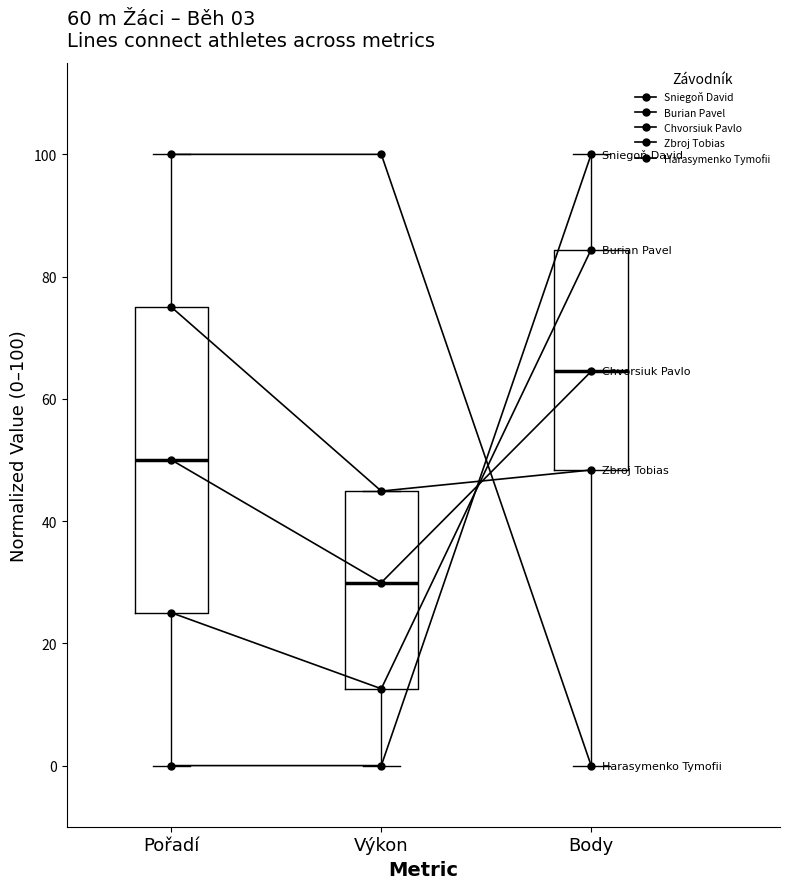

True or false: Zbroj Tobias has a value of 16.9 at Body.

False